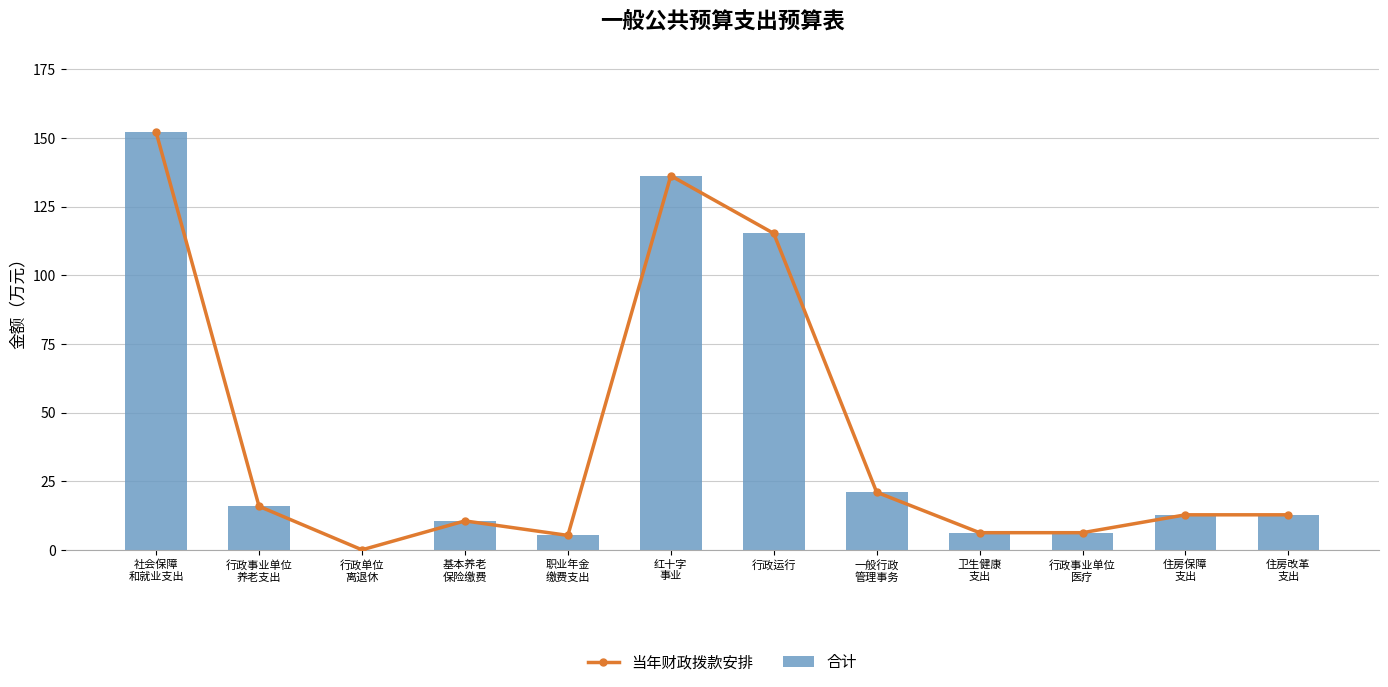

What is the sum of all 合计 values?

494.5